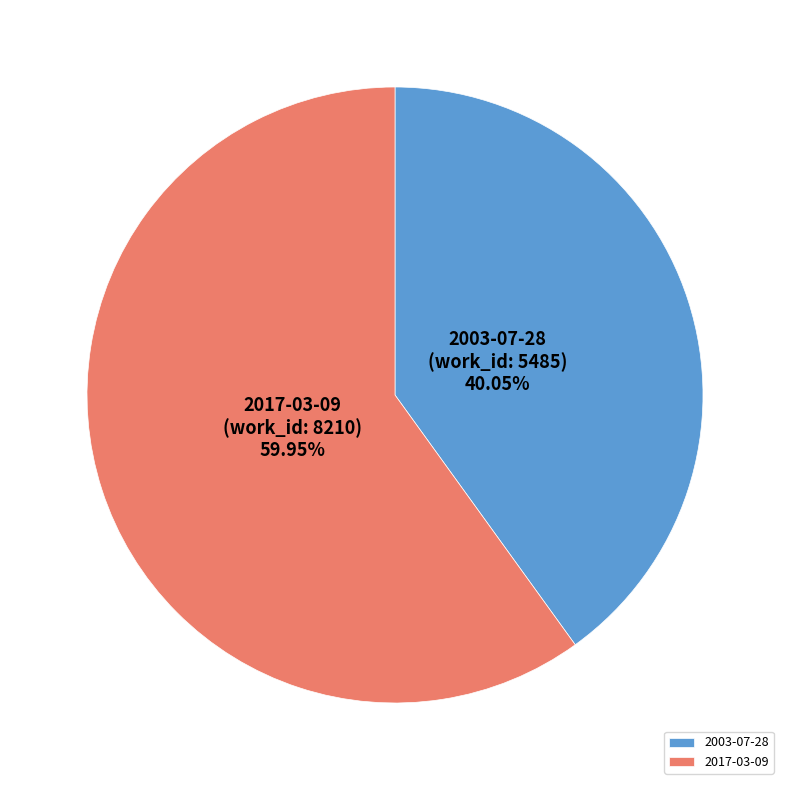

To the nearest percent, what is the difference between the 2003-07-28 and 2017-03-09 slice percentages?

20%